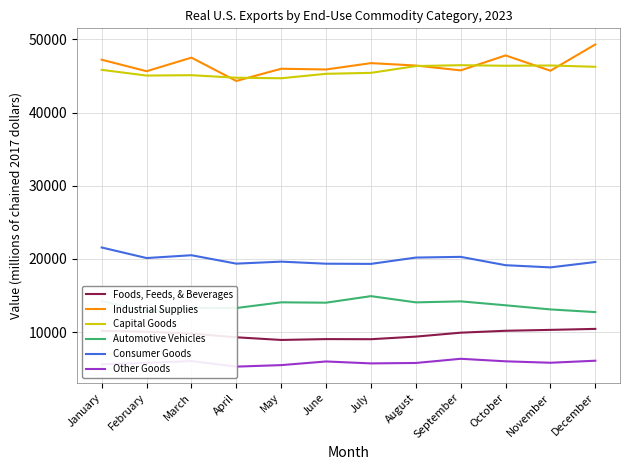

How many lines are shown in the chart?

6